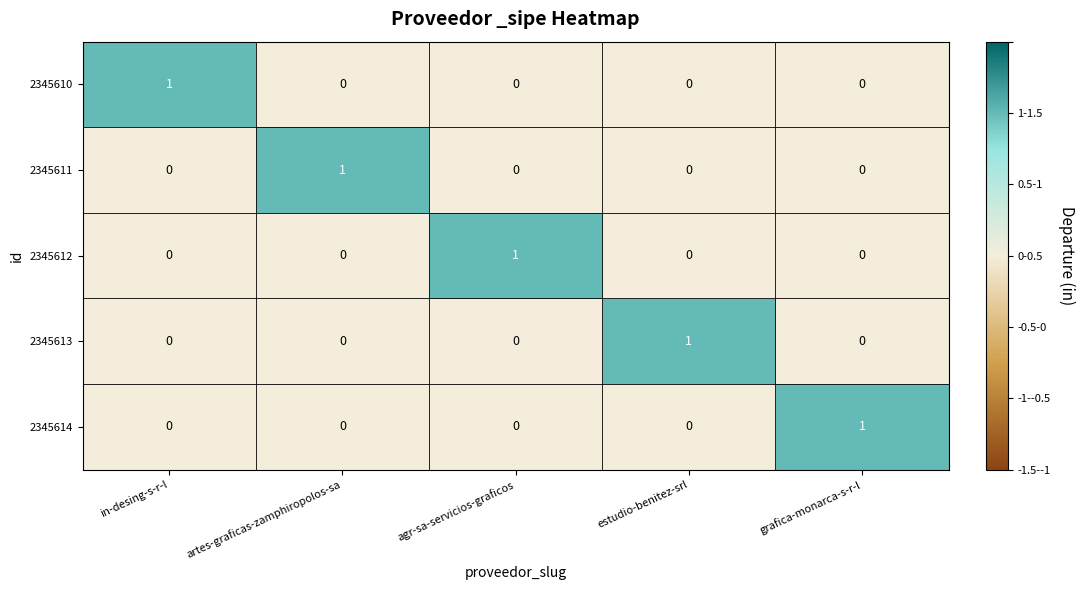

Count the number of data series in this chart.

5